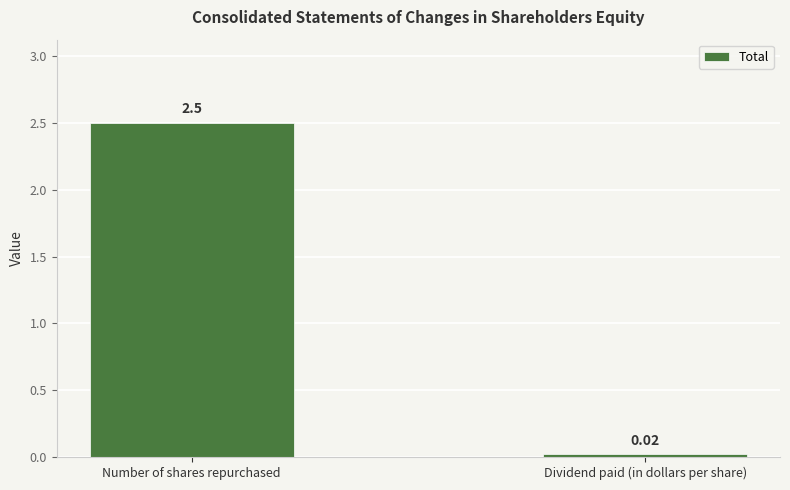

What is the label of the 1st bar from the left?

Number of shares repurchased